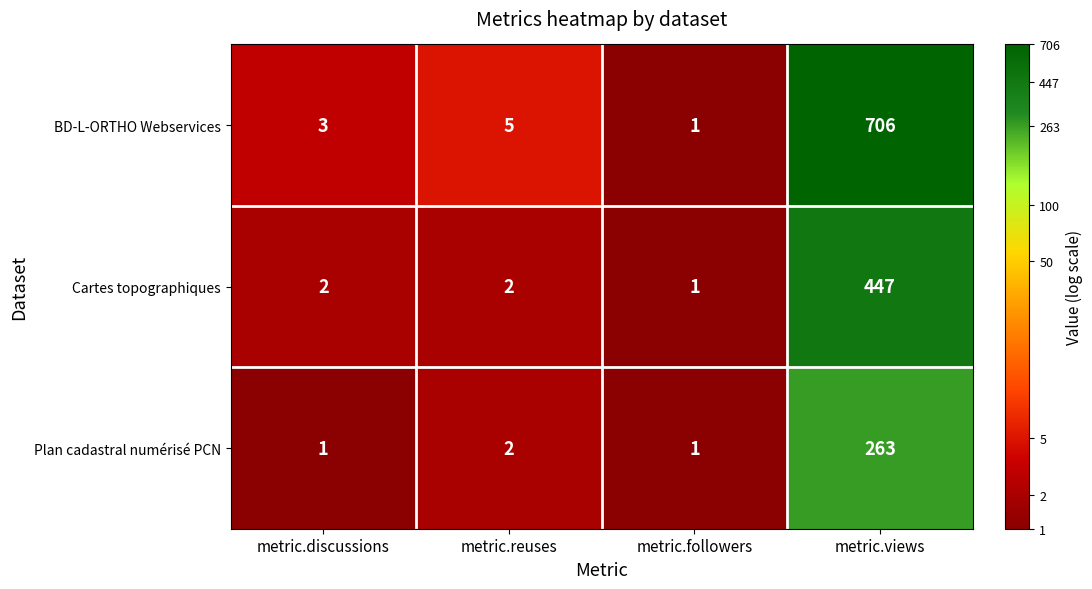

Is the value of BD-L-ORTHO Webservices at metric.discussions greater than the value of Plan cadastral numérisé PCN at metric.reuses?

Yes